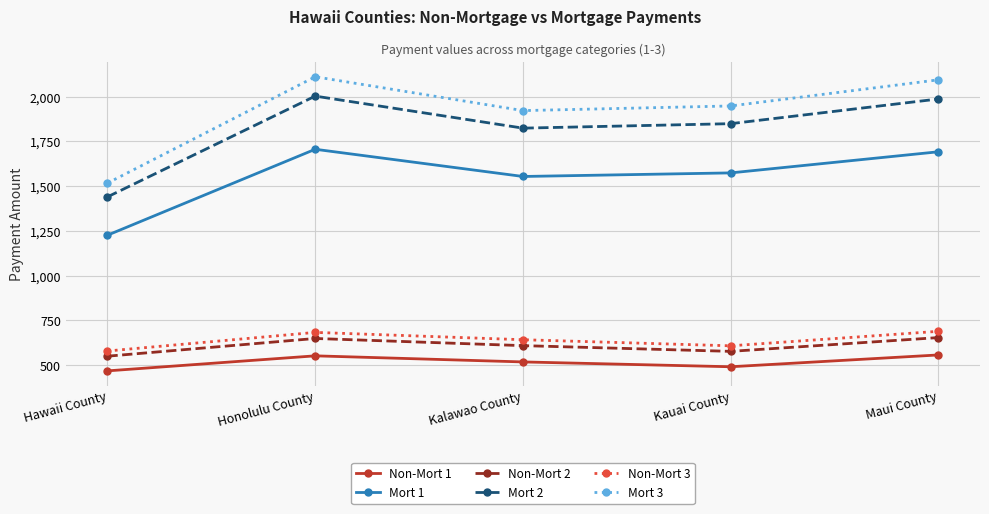

How many lines are shown in the chart?

6